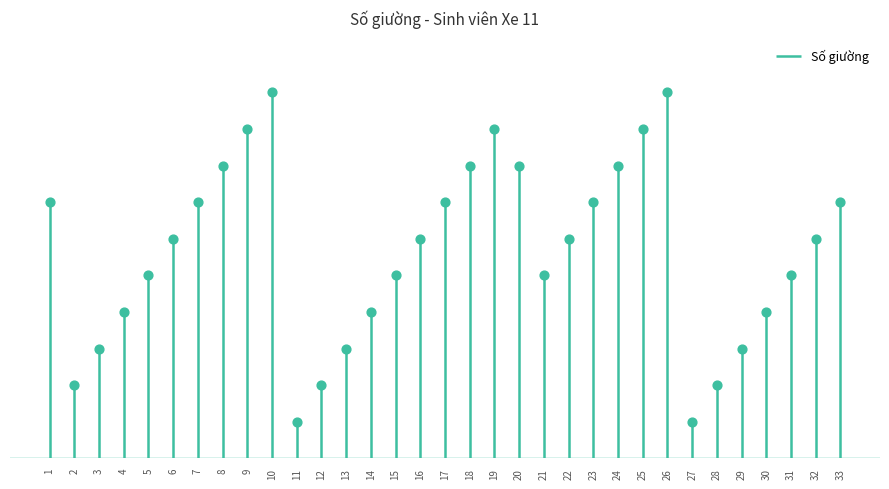

Approximately how many times larger is the value at 19 compared to 24?

1.1